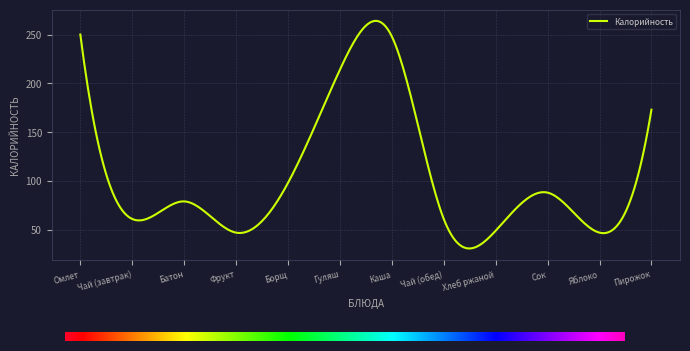

What is the maximum value shown in the chart?

264.0